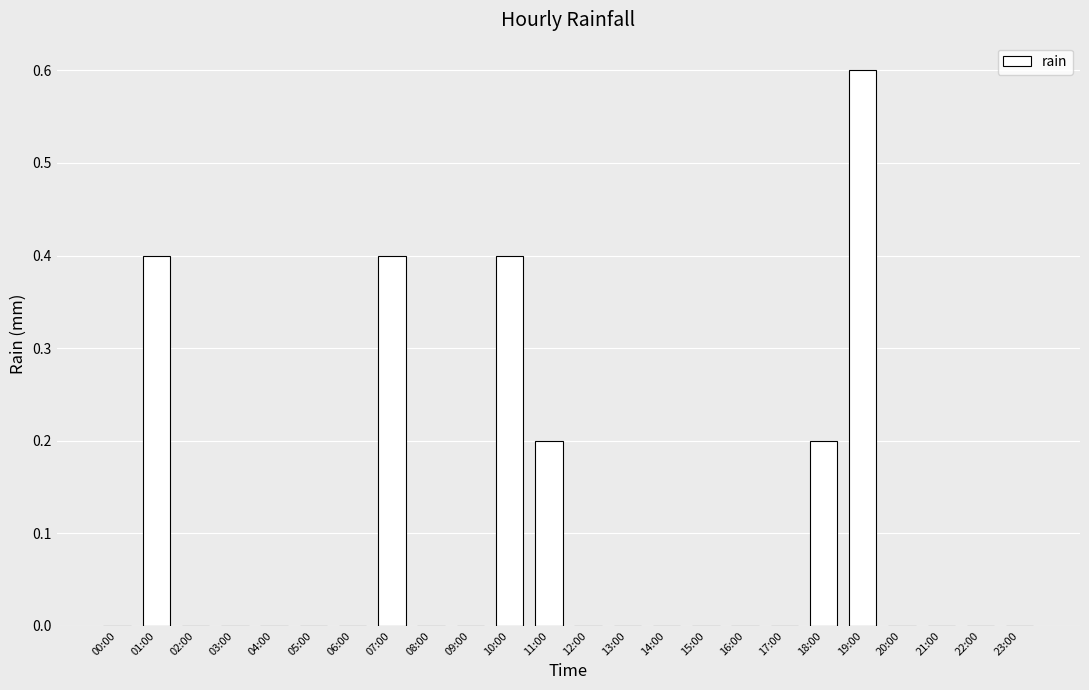

What is the change in value from 01:00 to 14:00?

-0.4